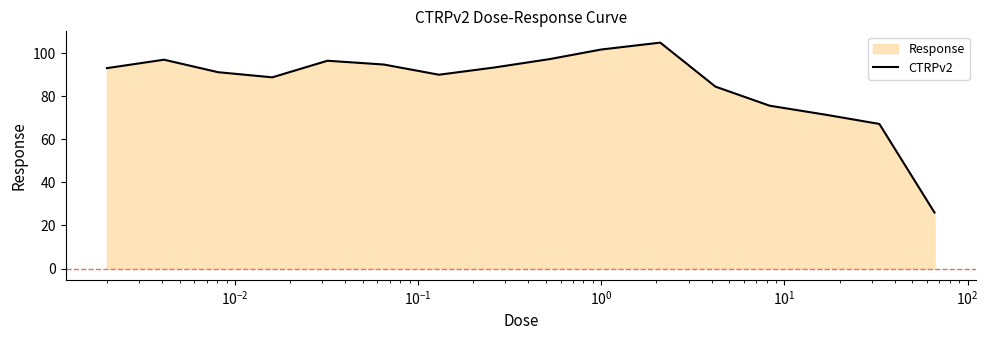

What is the maximum value shown in the chart?

105.0